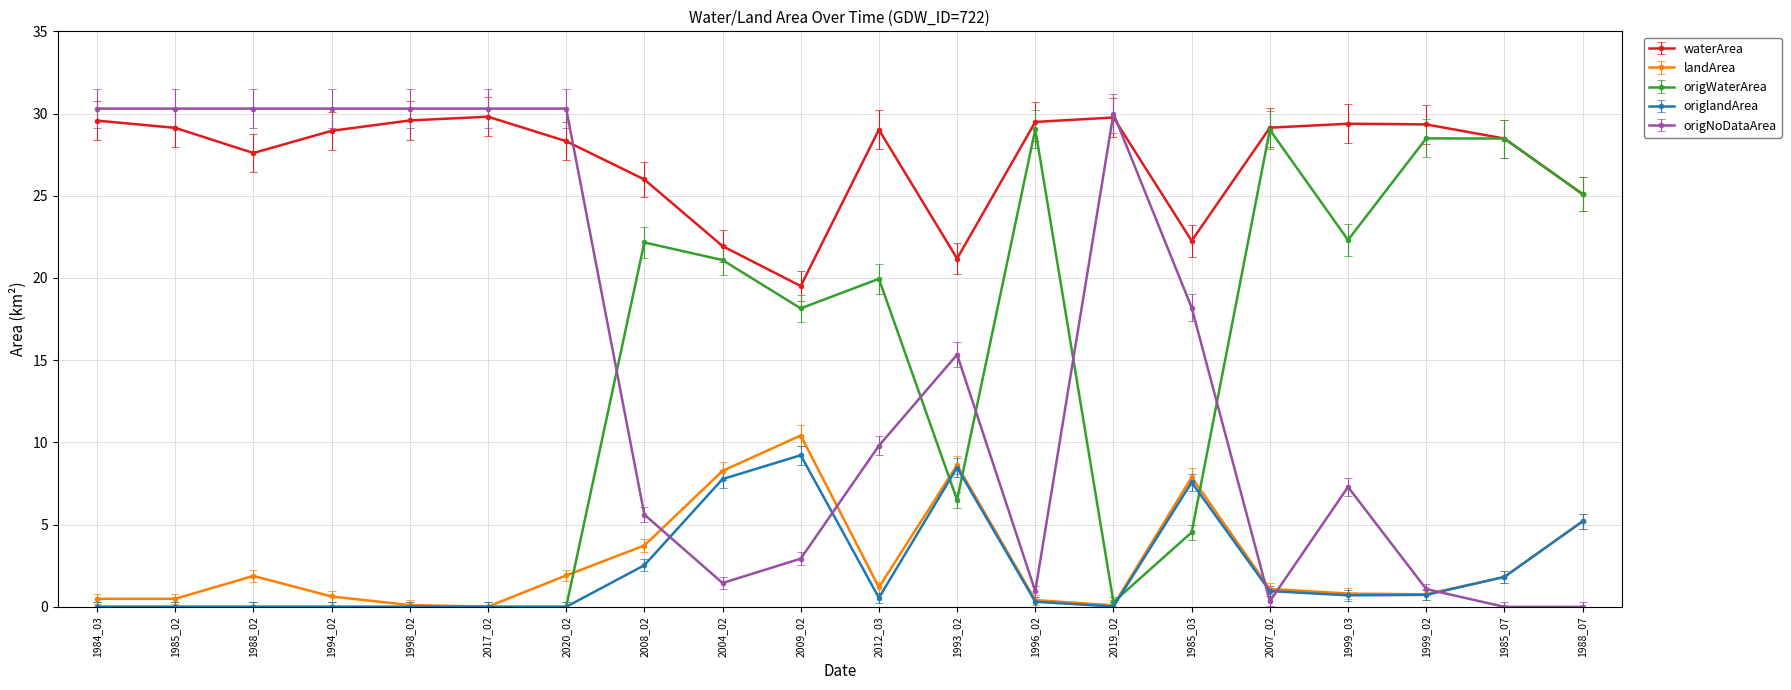

What are all the series names shown in the legend?

waterArea, landArea, origWaterArea, origlandArea, origNoDataArea